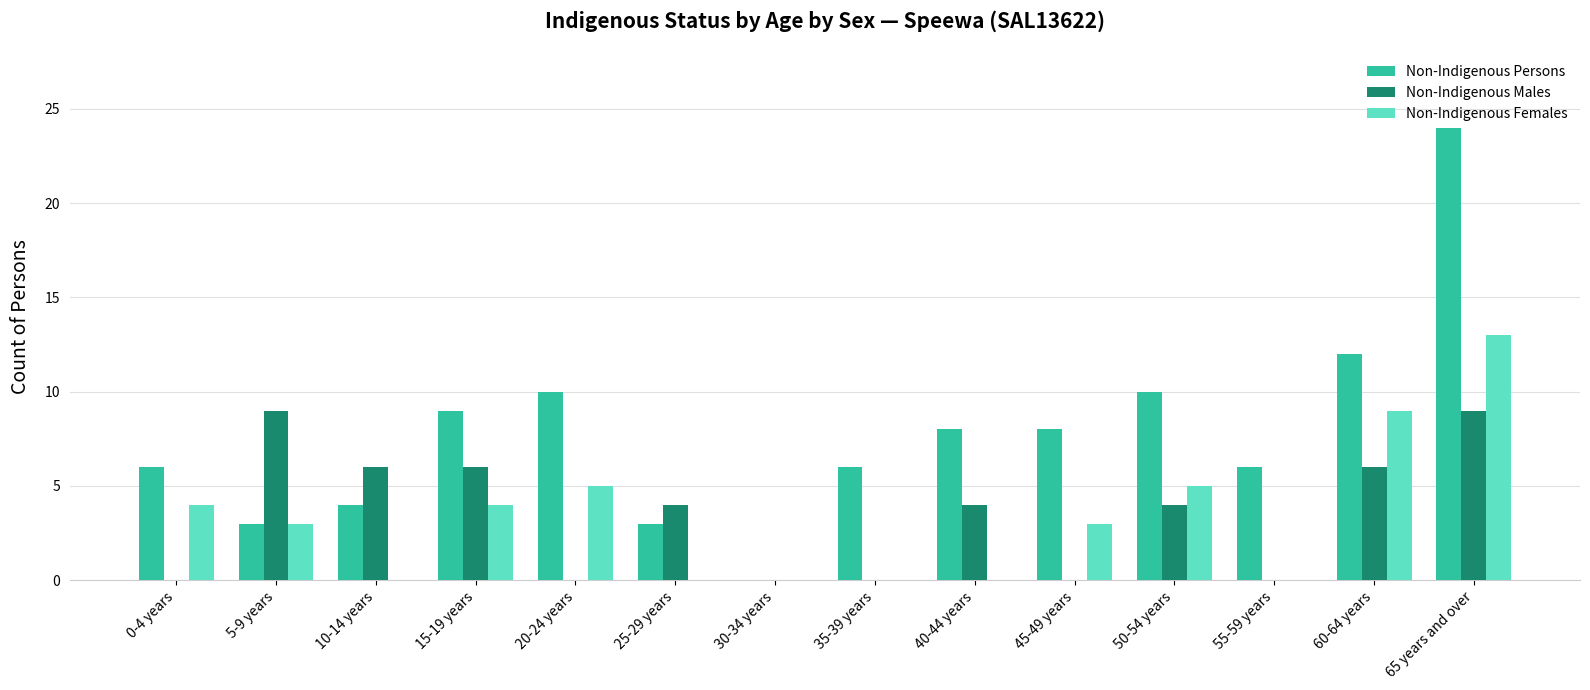

Are the bars grouped side by side (vs. stacked)?

Yes